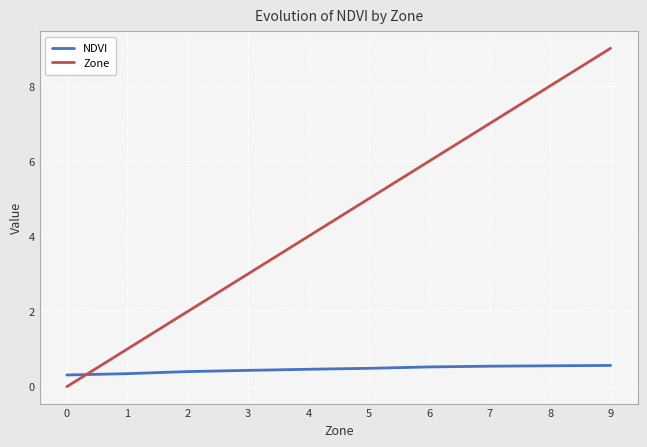

What is the maximum value for NDVI?

0.6